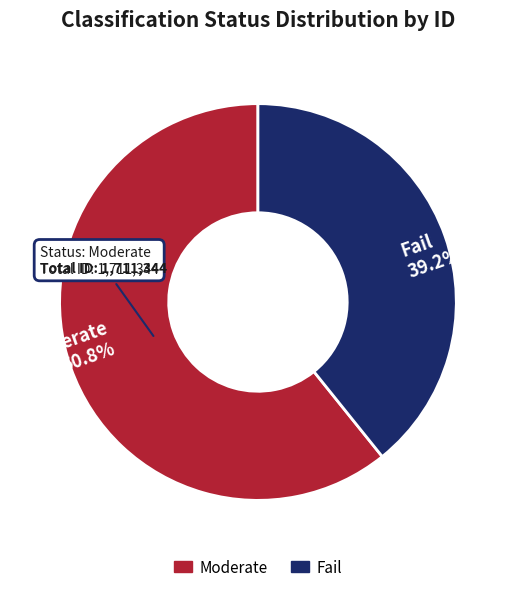

Which category has the biggest portion of the pie?

Moderate 60.8%